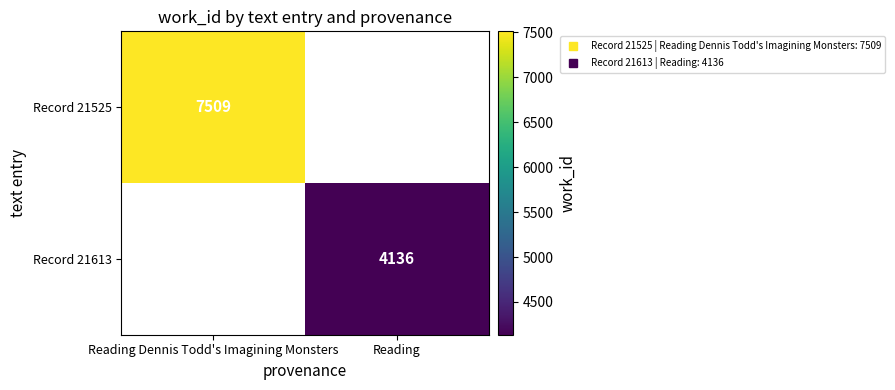

How many values in Record 21525 are above zero?

1